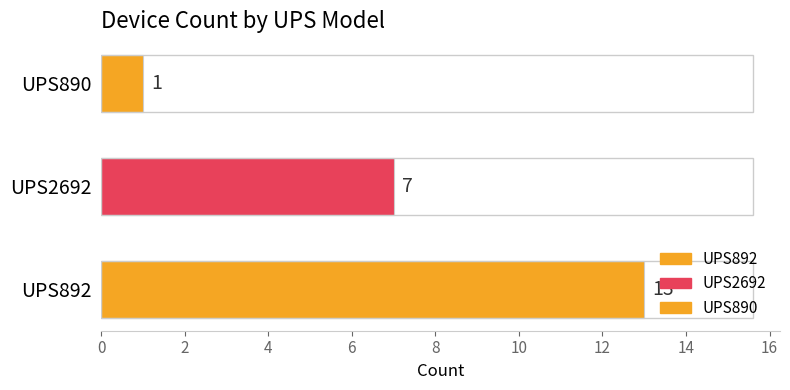

Is it true that the value at UPS2692 is 4?

False